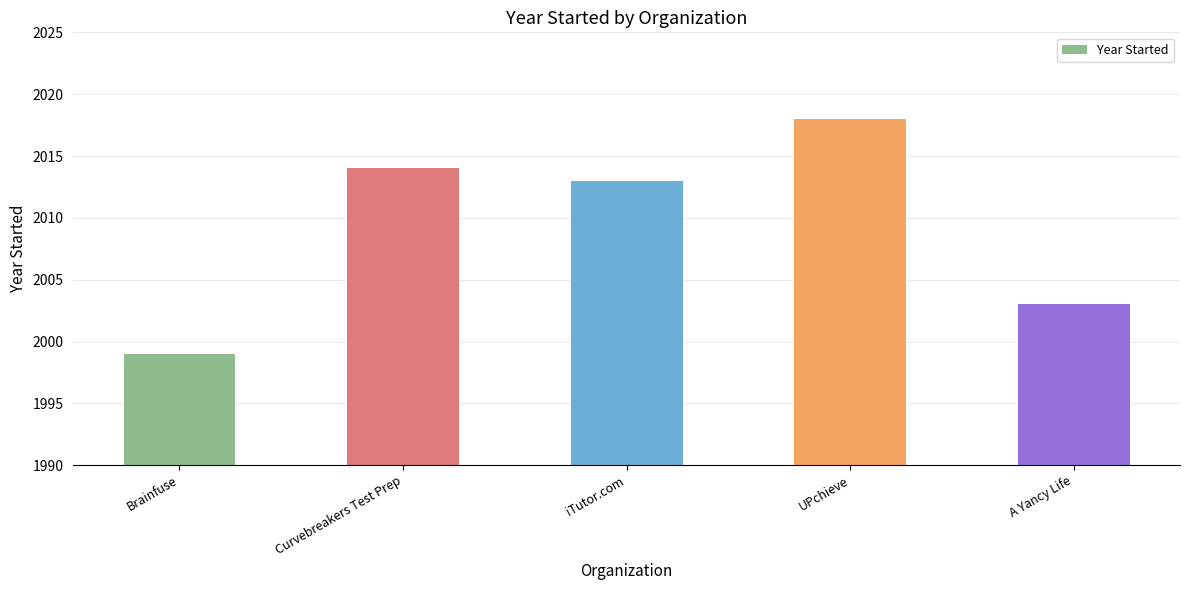

Is it true that the value at Curvebreakers Test Prep is 2900?

False